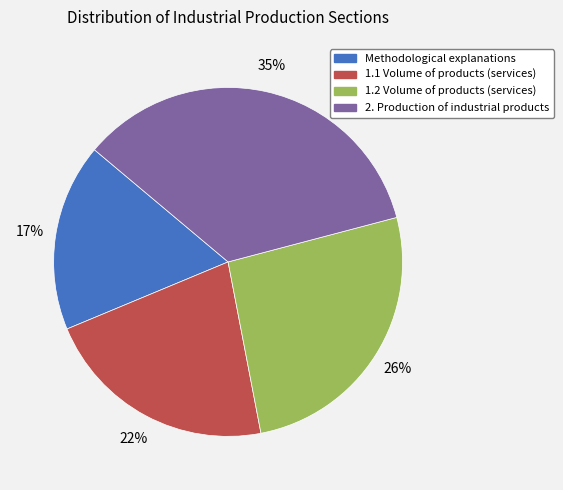

To the nearest percent, what portion does 1.1 Volume of products (services) represent?

22%